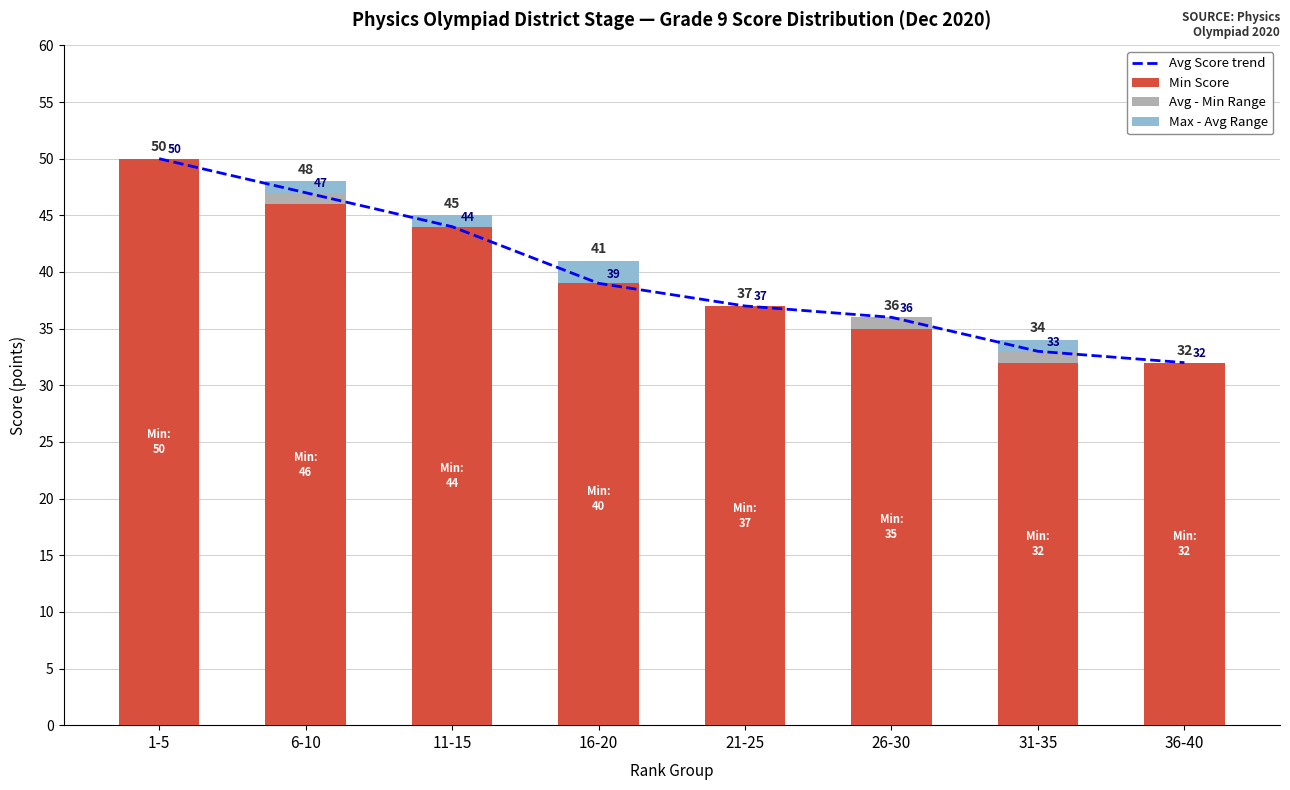

What is the label of the 3rd bar from the left?

11-15